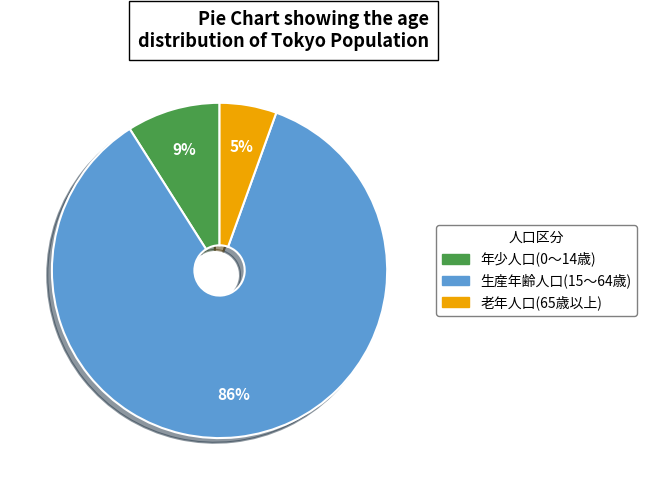

To the nearest percent, what is the average slice percentage?

33%